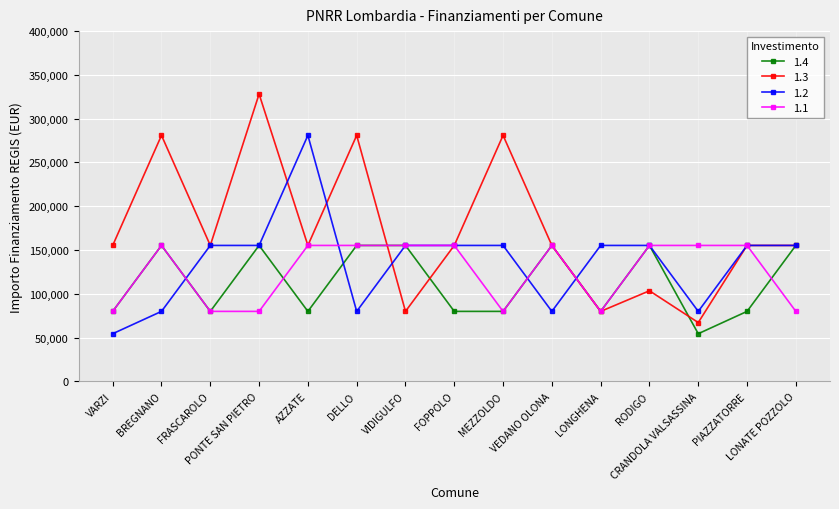

The 1.1 series shows 79922 at PONTE SAN PIETRO. True or false?

True